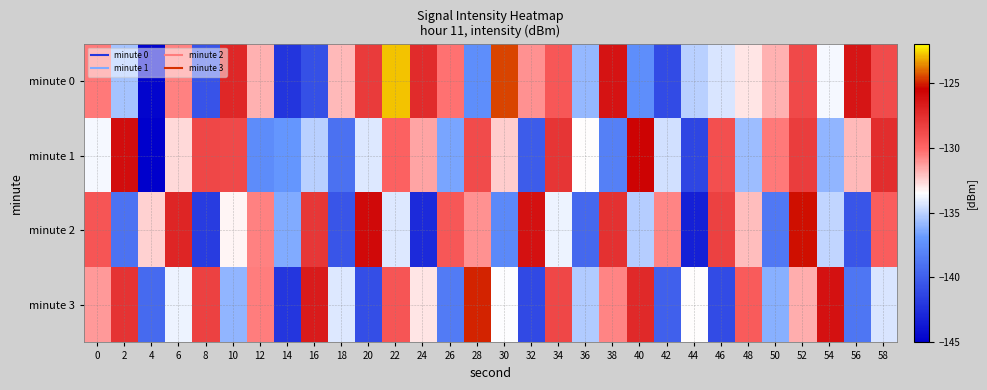

Rank the series by their maximum value, from lowest to highest.

minute 1, minute 2, minute 3, minute 0